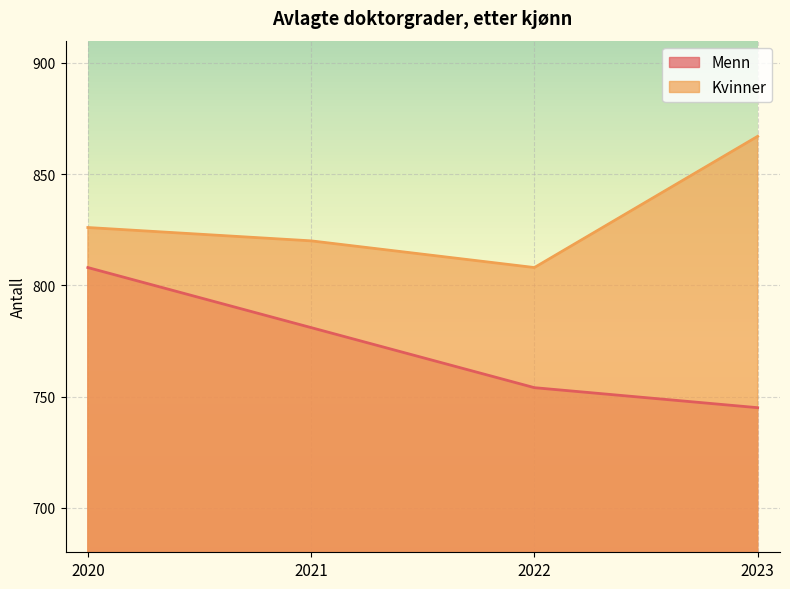

Is it true that Kvinner equals 1068 at 2022?

False